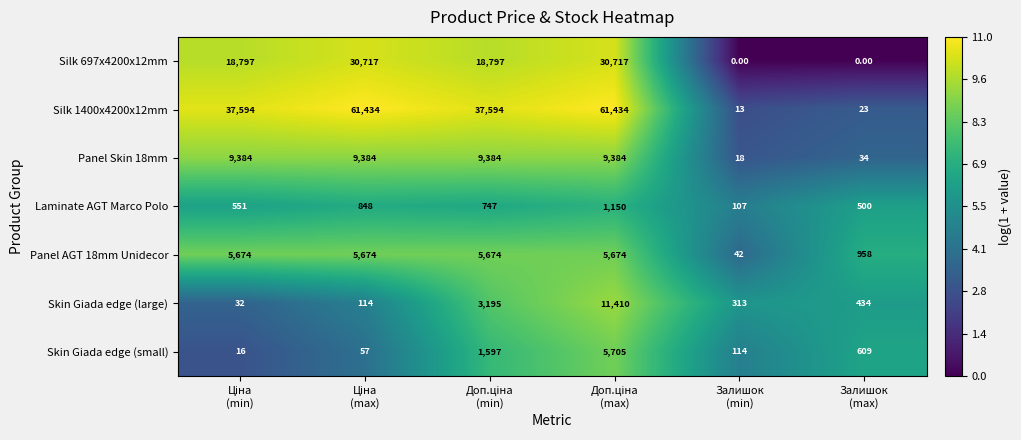

Which series has the largest total across all categories?

Silk 1400x4200x12mm